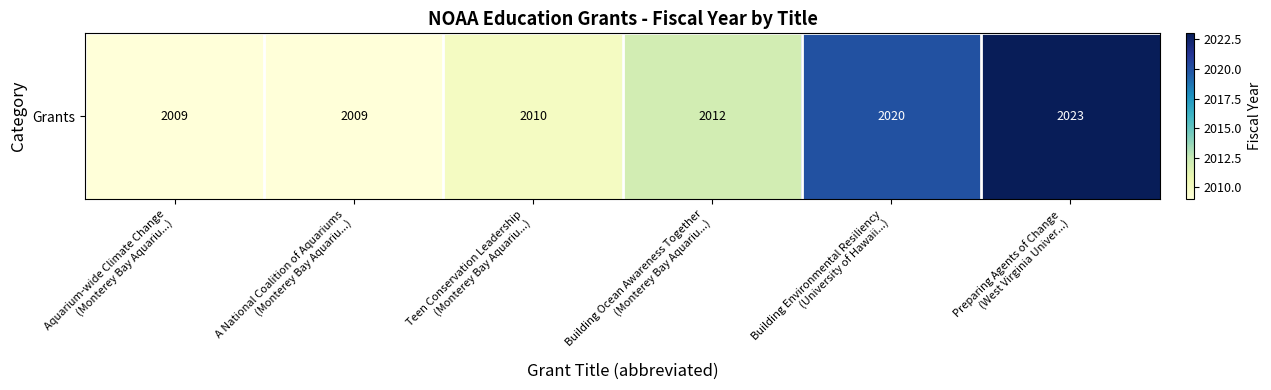

How many values exceed 2012?

2